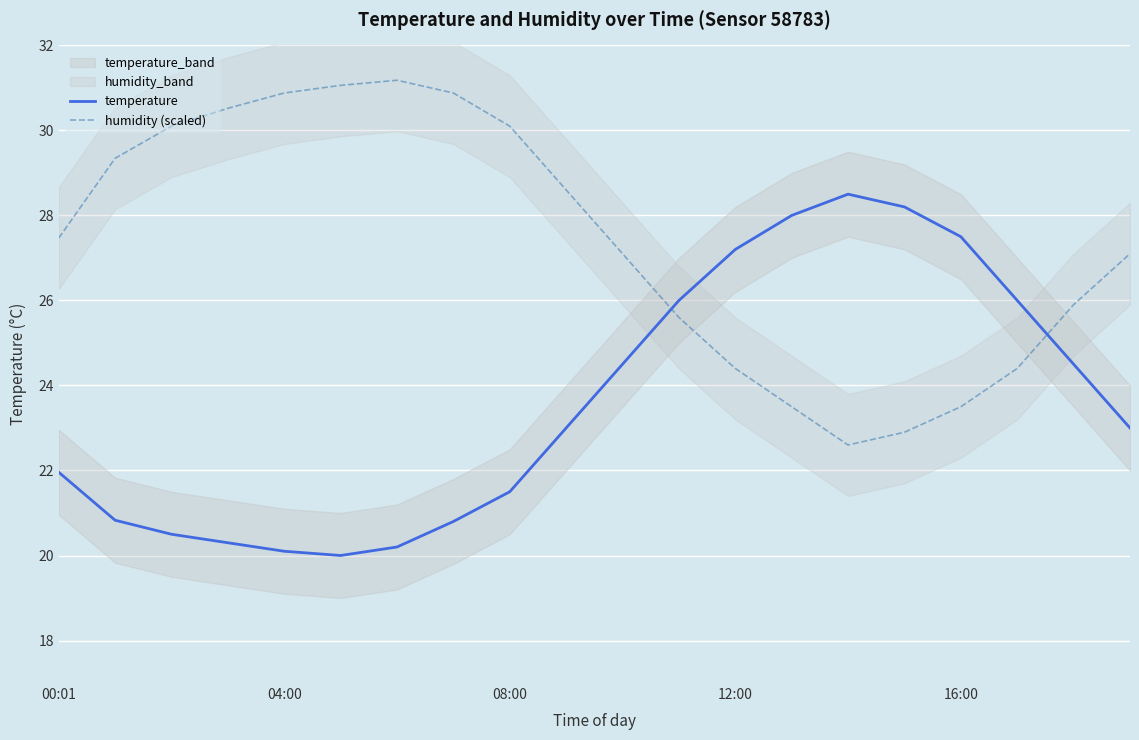

How many data points in humidity (scaled) are above 27?

12